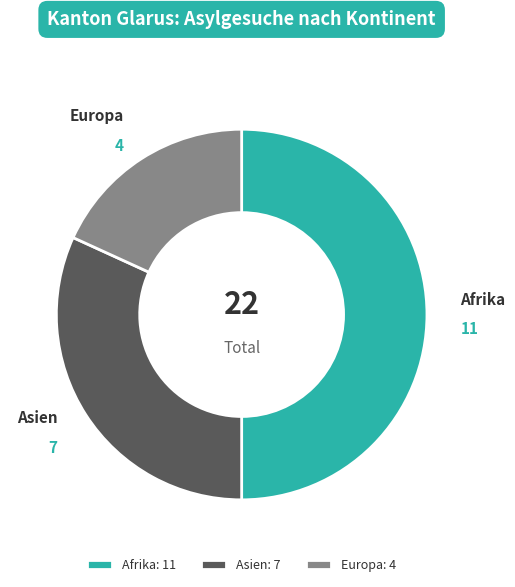

Do Afrika and Europa together represent more than half of the pie?

Yes